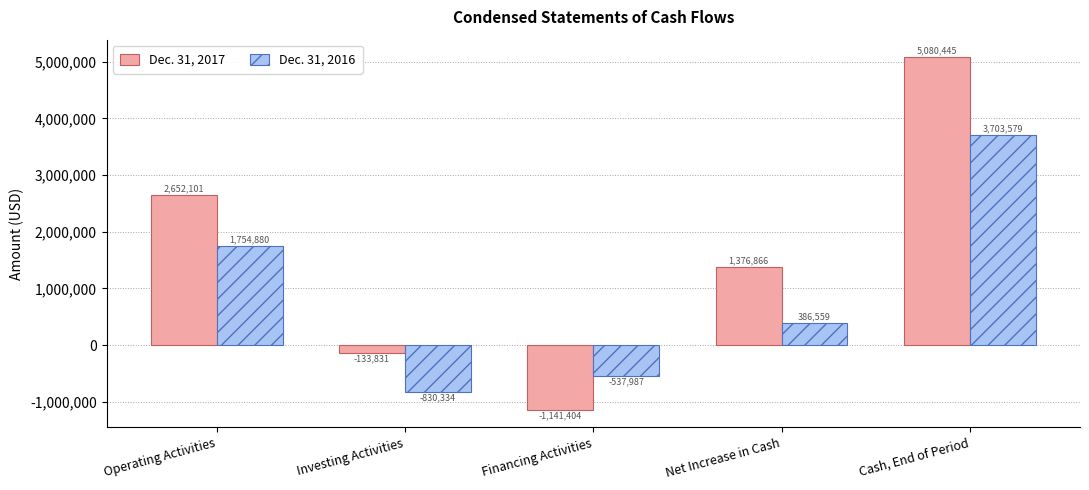

Reading left to right, transcribe all the data shown in this chart.

Dec. 31, 2017: 2652101	-133831	-1141404	1376866	5080445
Dec. 31, 2016: 1754880	-830334	-537987	386559	3703579